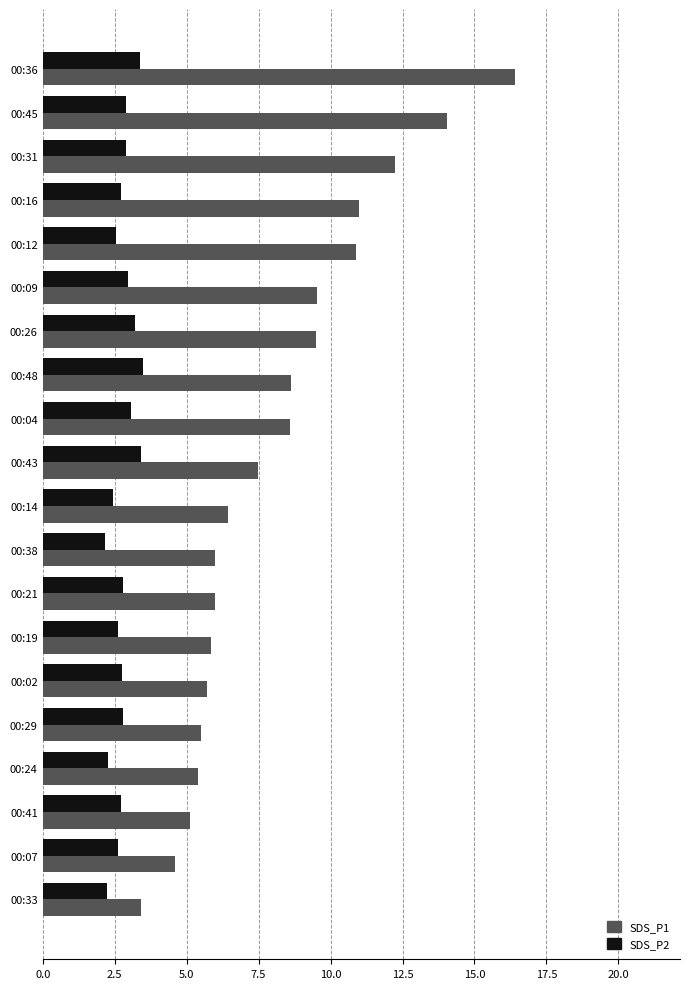

What is the maximum value shown in the chart?

16.4